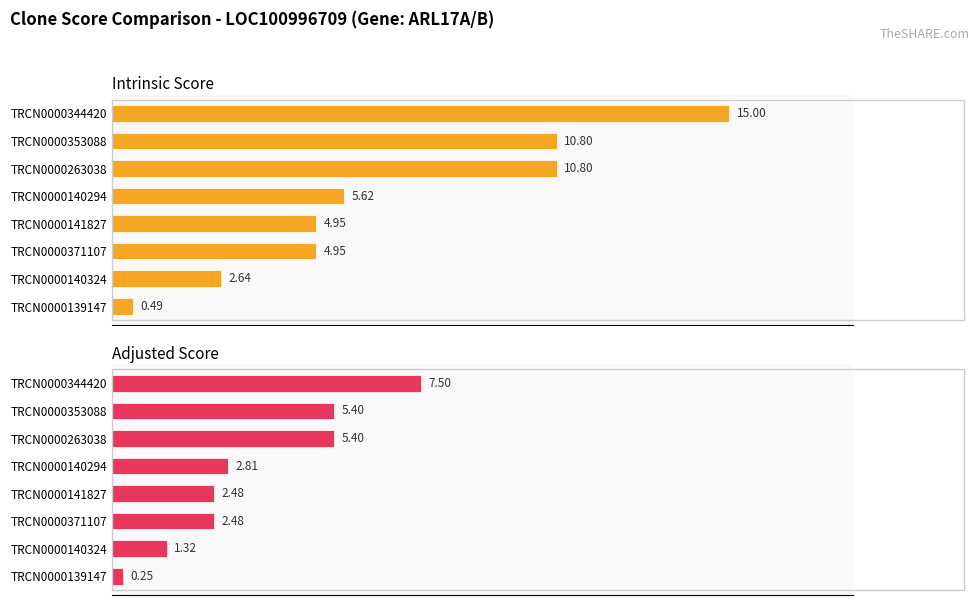

How many bars are there in each group?

2